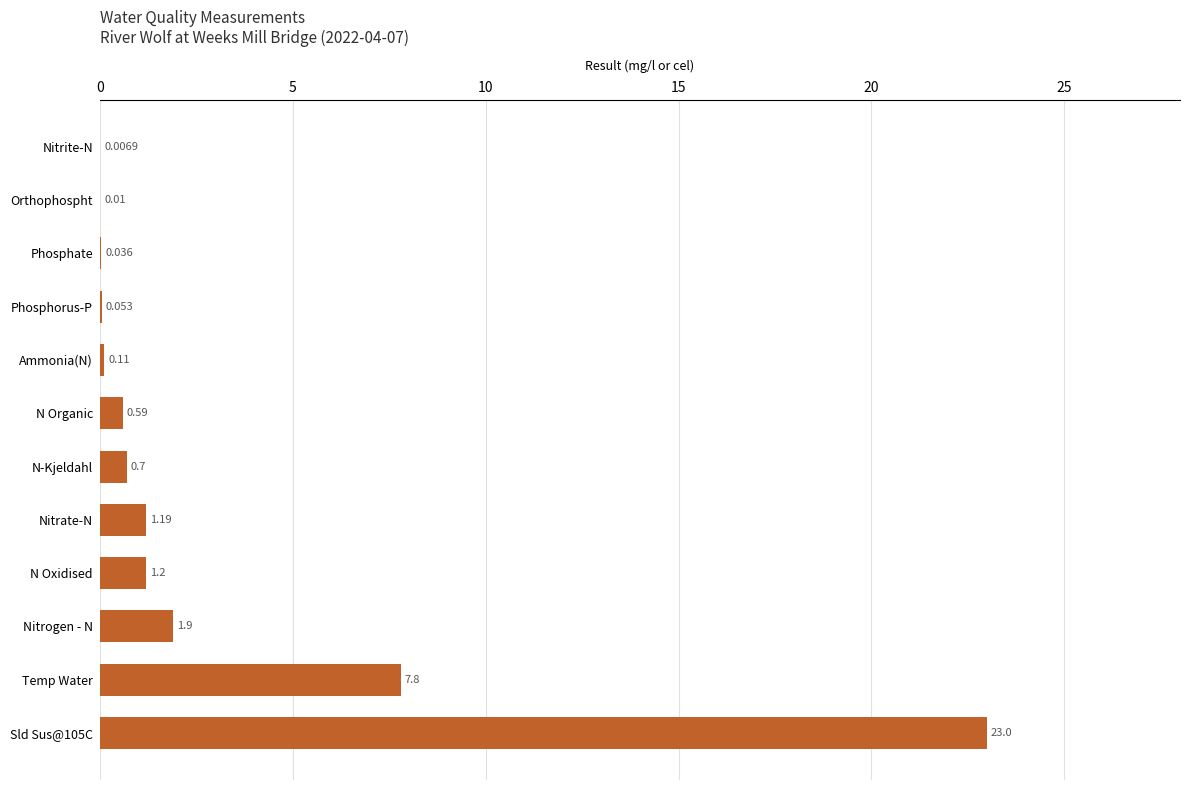

Between Nitrite-N and N Organic, which is larger?

N Organic